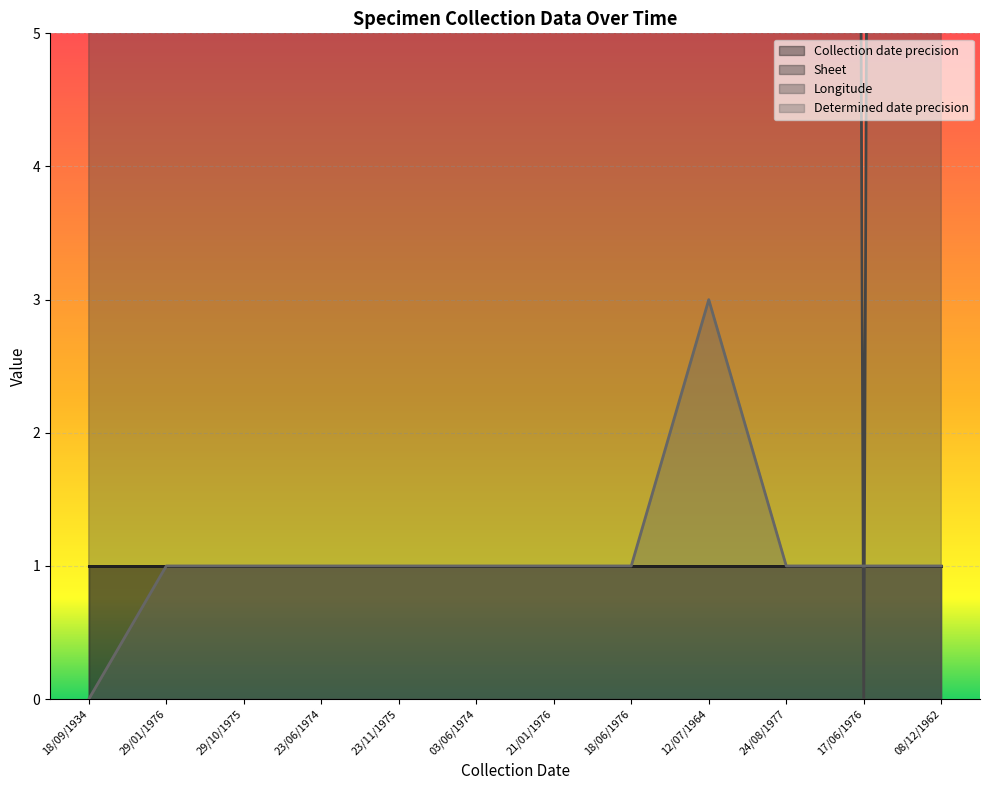

What is the highest value of the Determined date precision series?

3